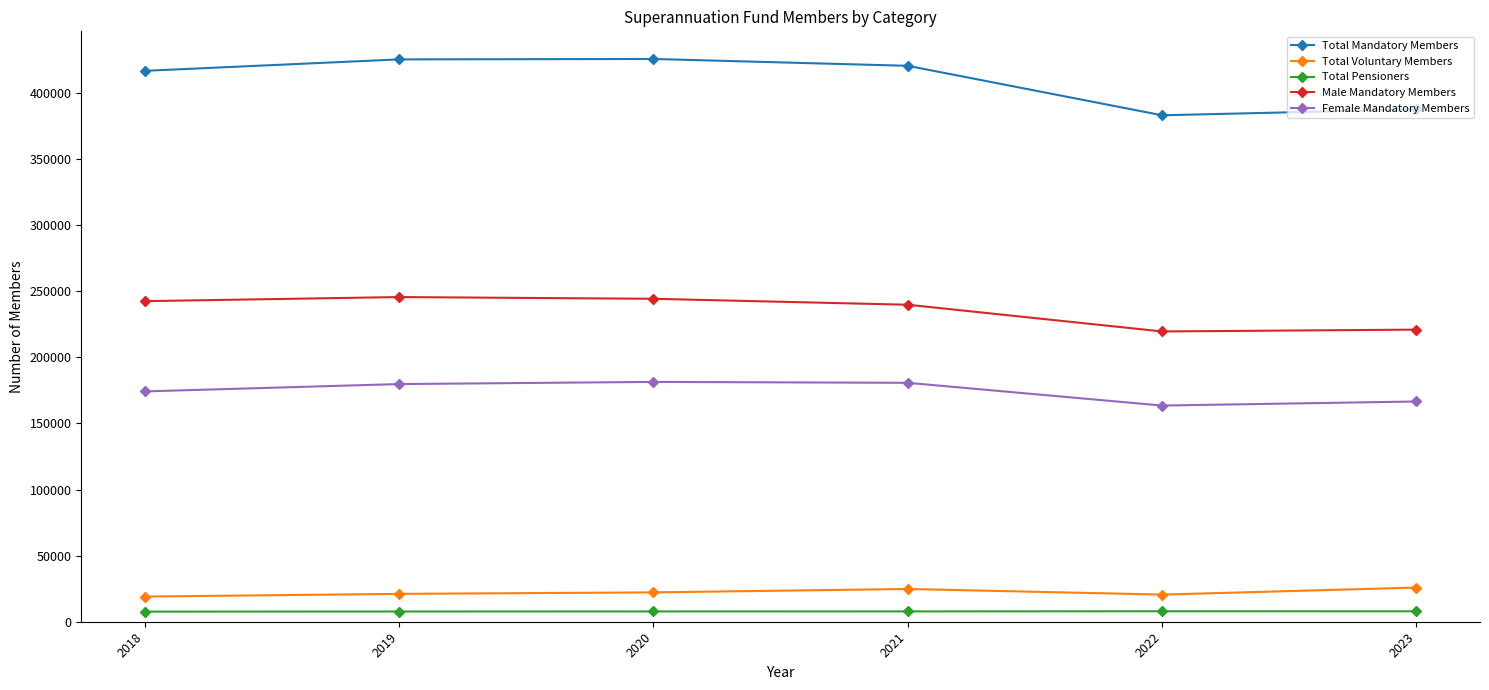

Which series changed the most between 2021 and 2023?

Total Mandatory Members